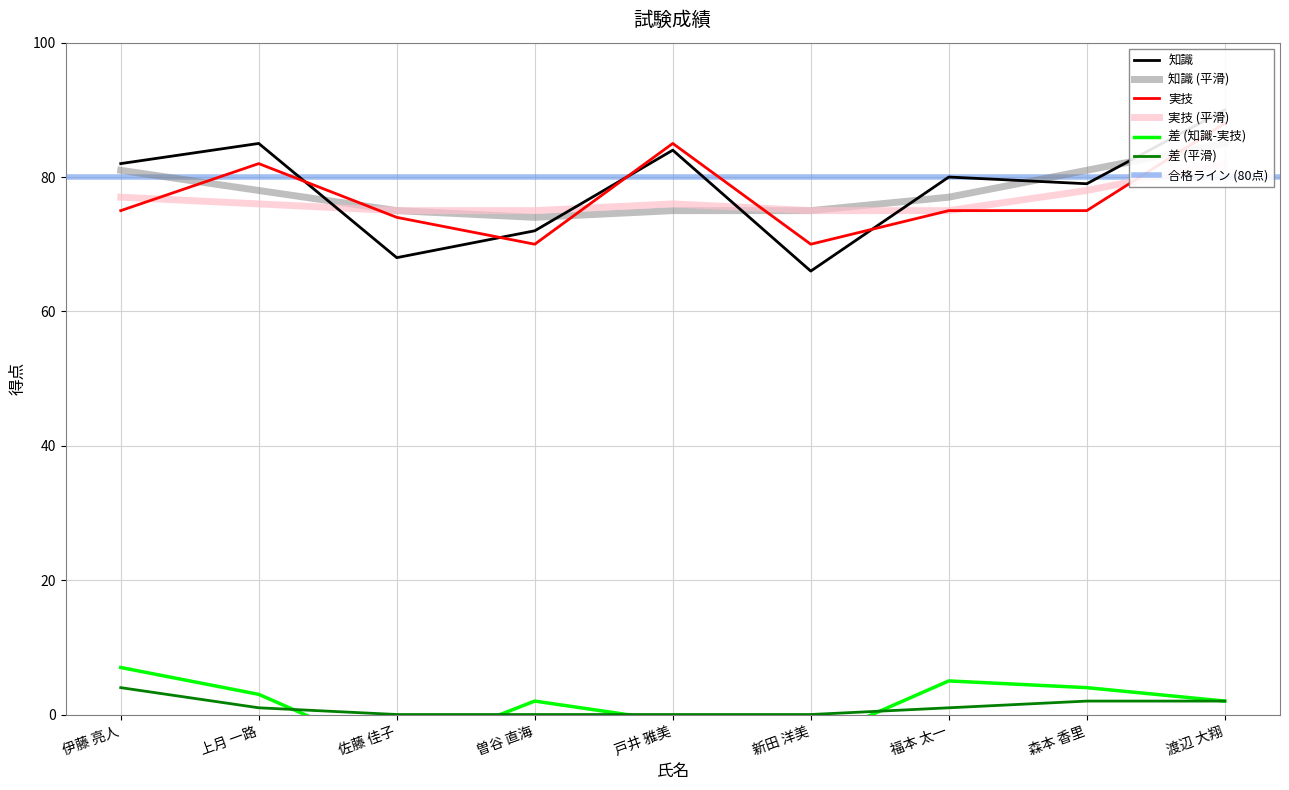

What is the difference between the highest and lowest values at 森本 香里?

4